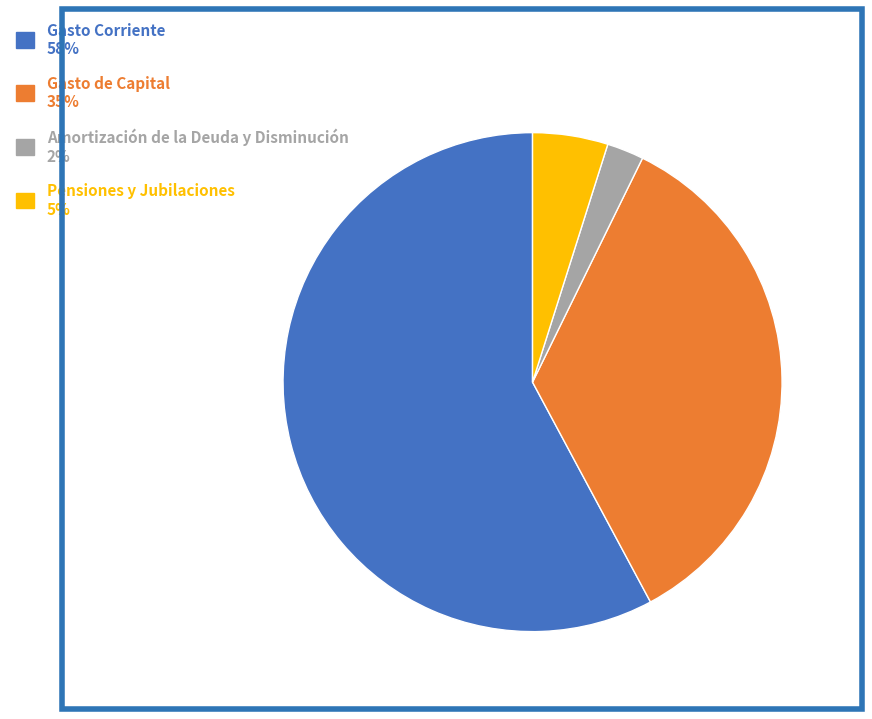

Rank the categories by value from highest to lowest.

Gasto Corriente, Gasto de Capital, Pensiones y Jubilaciones, Amortización de la Deuda y Disminución